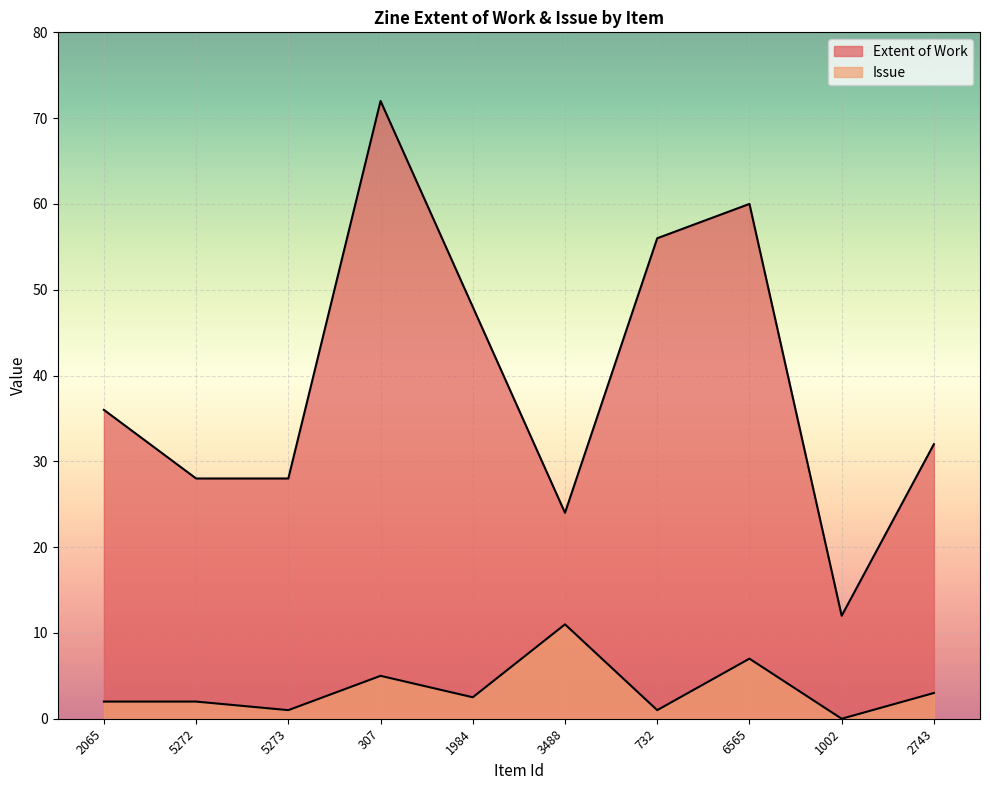

At 2065, list the series in order from smallest to largest.

Issue, Extent of Work